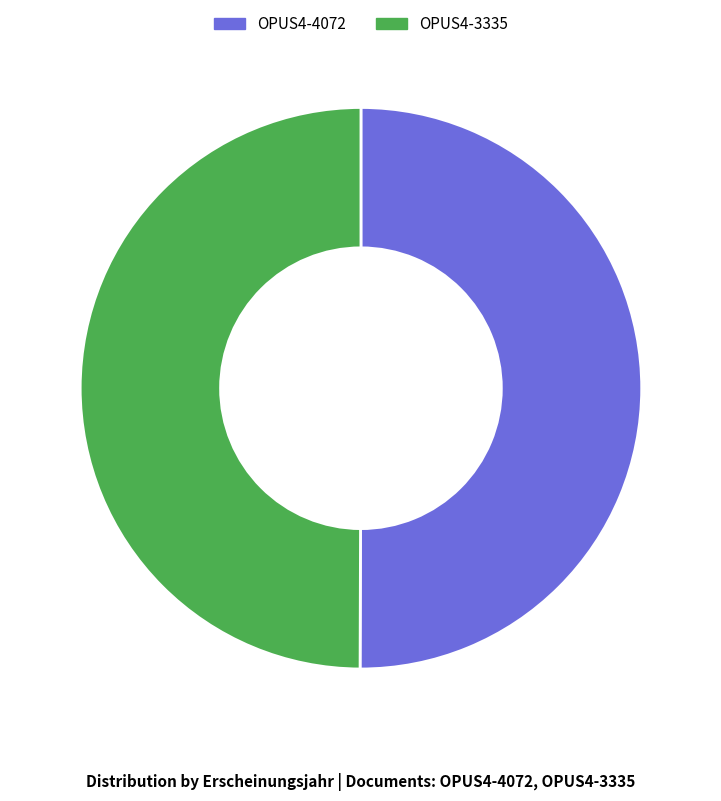

What is the ratio of the value at OPUS4-3335 to the value at OPUS4-4072?

1.0